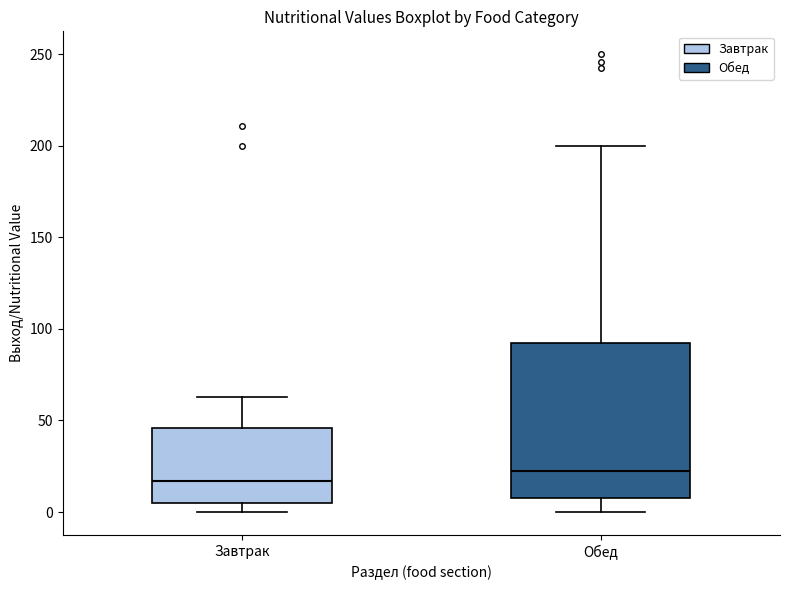

Which box has the highest median line?

Обед